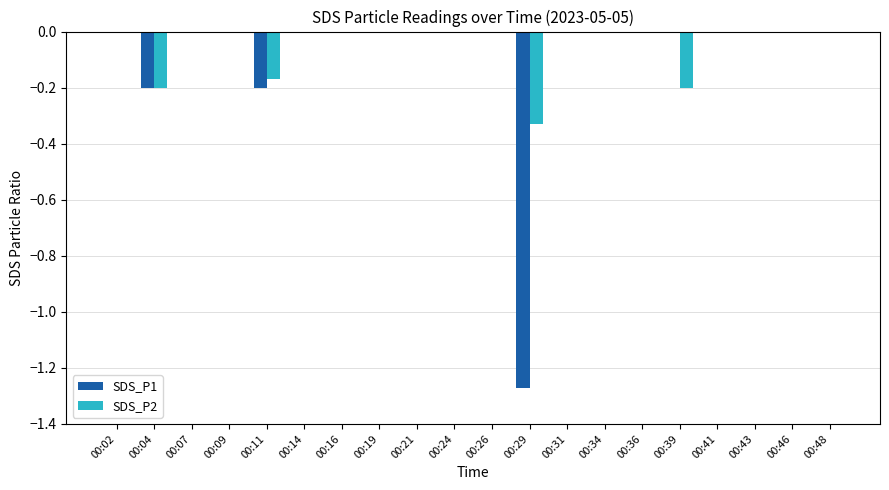

True or false: SDS_P2 has a value of -0.1 at 00:07.

False